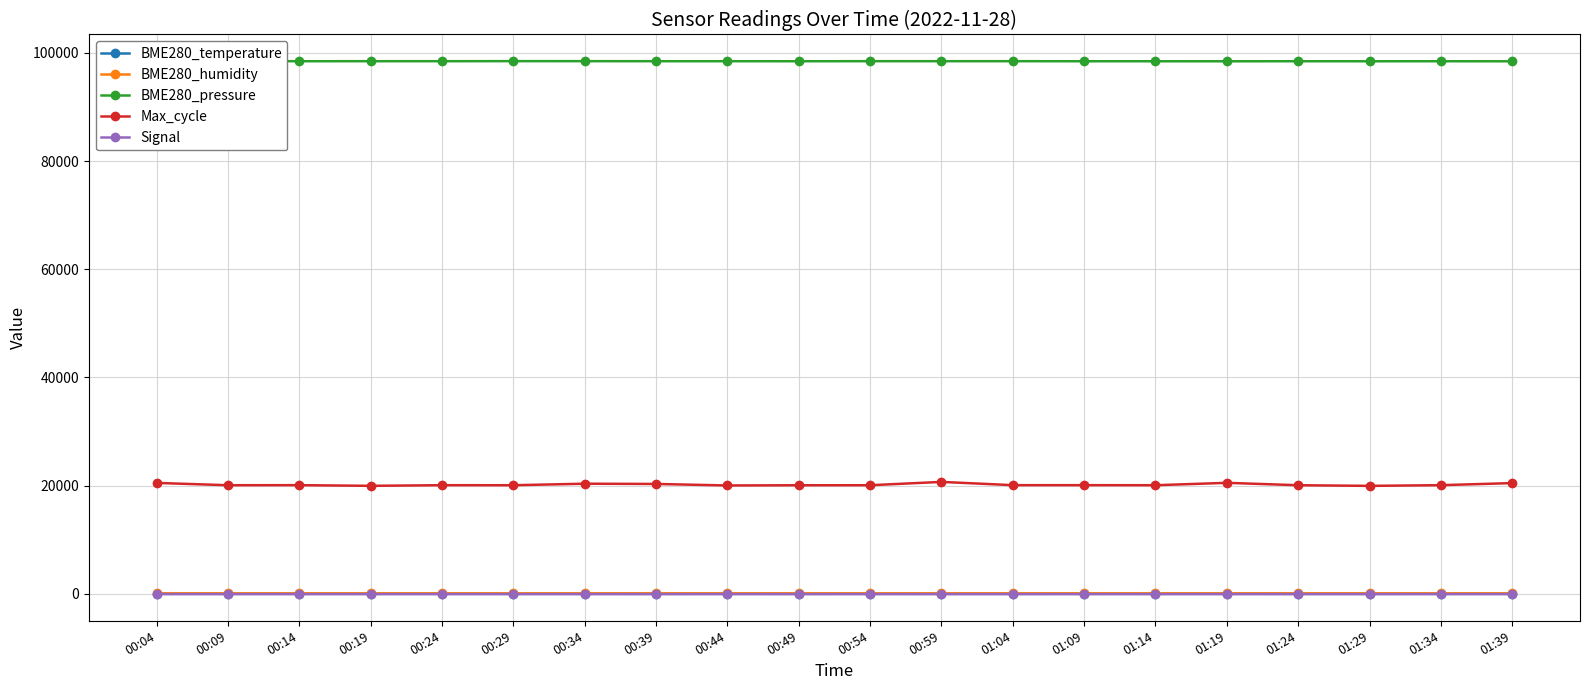

Which series has the largest range (max minus min)?

Max_cycle